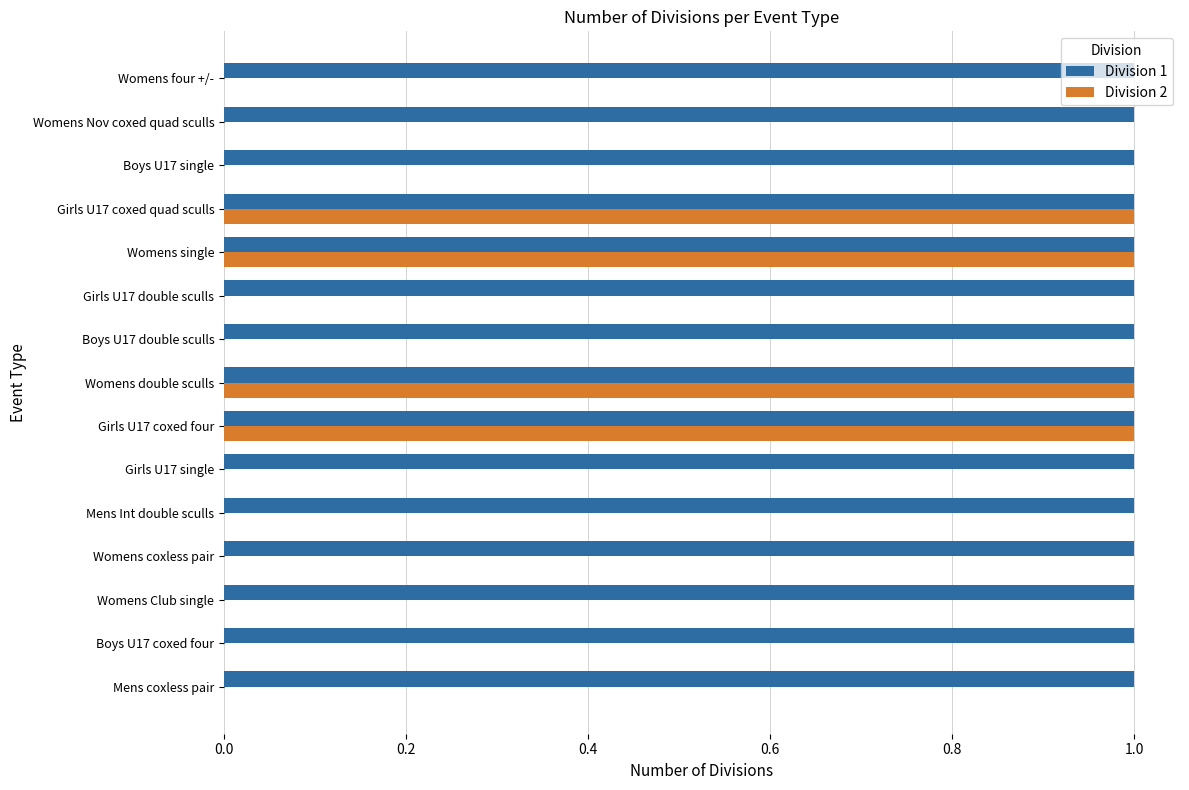

Is the value of Division 1 at Girls U17 coxed four greater than the value of Division 2 at Mens coxless pair?

Yes